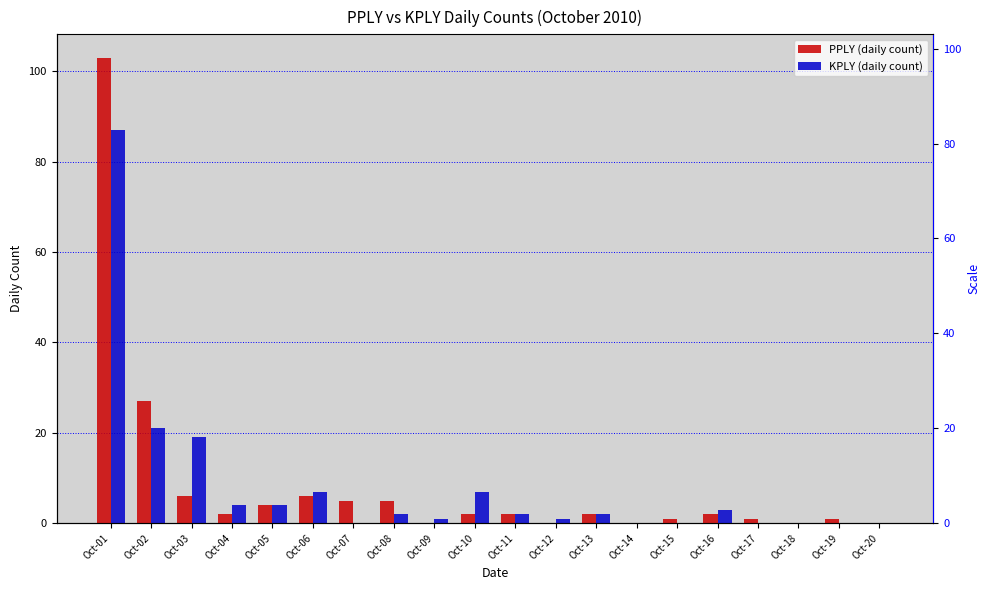

Reading left to right, what are all the values shown in this chart?

PPLY: Oct-01=103	Oct-02=27	Oct-03=6	Oct-04=2	Oct-05=4	Oct-06=6	Oct-07=5	Oct-08=5	Oct-09=0	Oct-10=2	Oct-11=2	Oct-12=0	Oct-13=2	Oct-14=0	Oct-15=1	Oct-16=2	Oct-17=1	Oct-18=0	Oct-19=1	Oct-20=0
KPLY: Oct-01=87	Oct-02=21	Oct-03=19	Oct-04=4	Oct-05=4	Oct-06=7	Oct-07=0	Oct-08=2	Oct-09=1	Oct-10=7	Oct-11=2	Oct-12=1	Oct-13=2	Oct-14=0	Oct-15=0	Oct-16=3	Oct-17=0	Oct-18=0	Oct-19=0	Oct-20=0